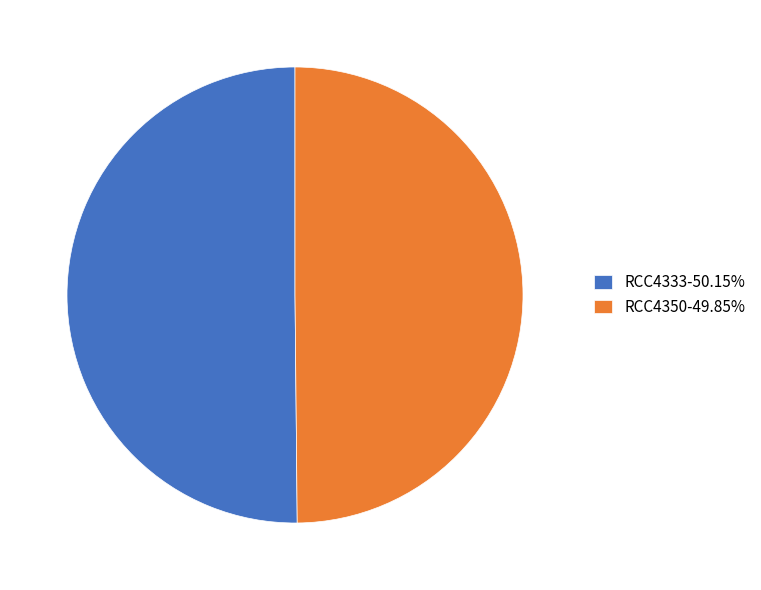

Is the sum of RCC4333 and RCC4350 greater than half?

Yes